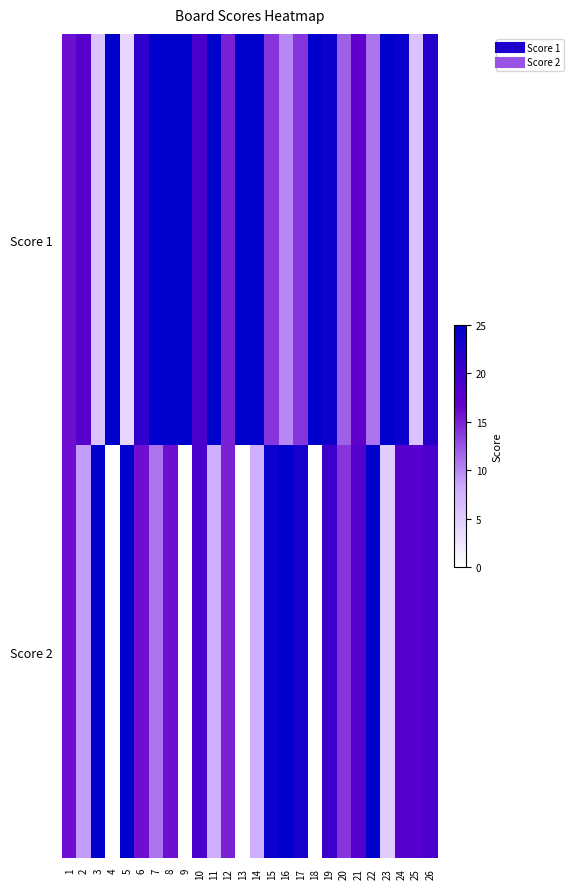

Reading left to right, list all the values displayed in this chart.

Score 1: 1=16	2=18	3=6	4=25	5=4	6=21	7=25	8=25	9=25	10=19	11=25	12=15	13=25	14=25	15=14	16=10	17=14	18=25	19=24	20=12	21=17	22=11	23=25	24=24	25=6	26=22
Score 2: 1=16	2=9	3=25	4=0	5=25	6=16	7=11	8=16	9=0	10=19	11=8	12=15	13=0	14=8	15=24	16=25	17=23	18=0	19=20	20=14	21=18	22=25	23=5	24=18	25=18	26=19